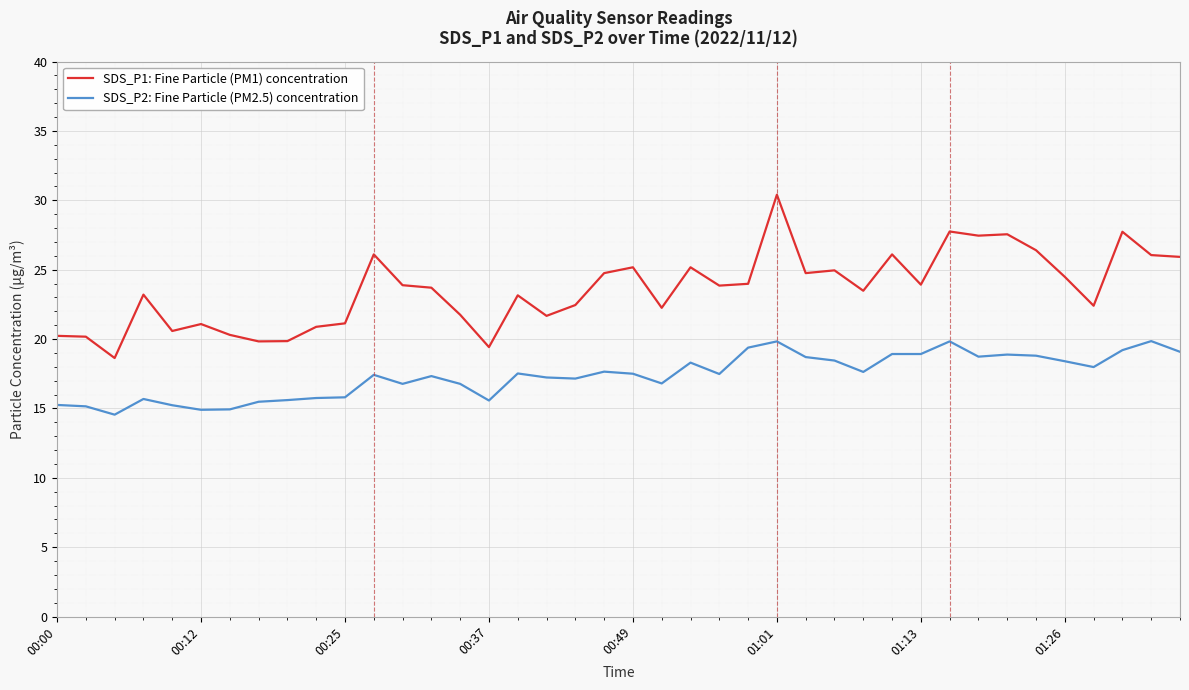

What is the minimum value shown in the chart?

14.6